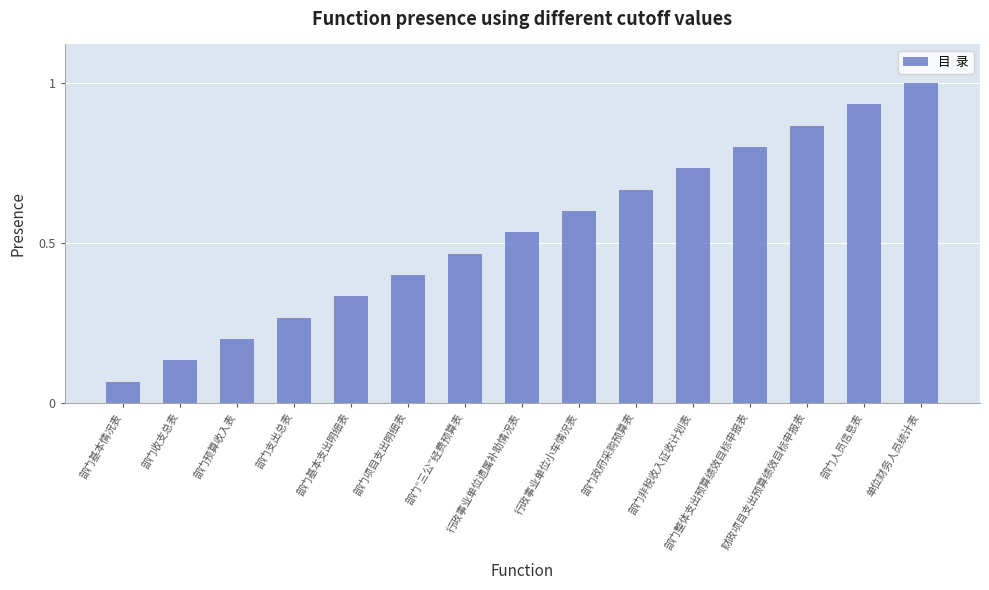

At which category does the chart reach its peak across all series?

单位财务人员统计表